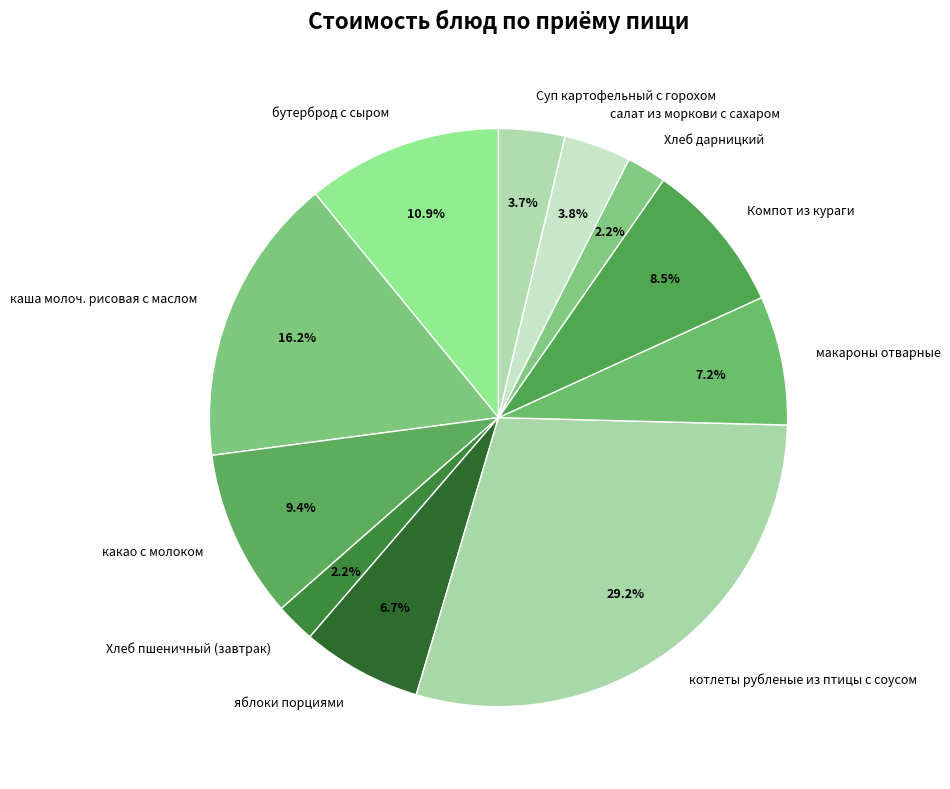

Is салат из моркови с сахаром the majority of the pie?

No